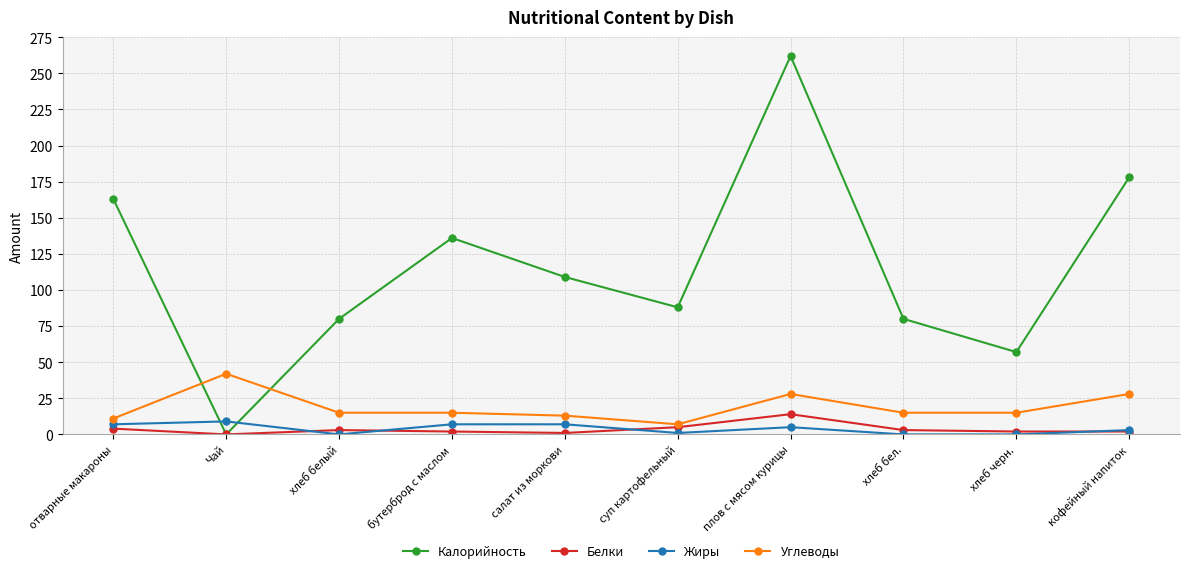

List the series in order of their peak value, highest first.

Калорийность, Углеводы, Белки, Жиры